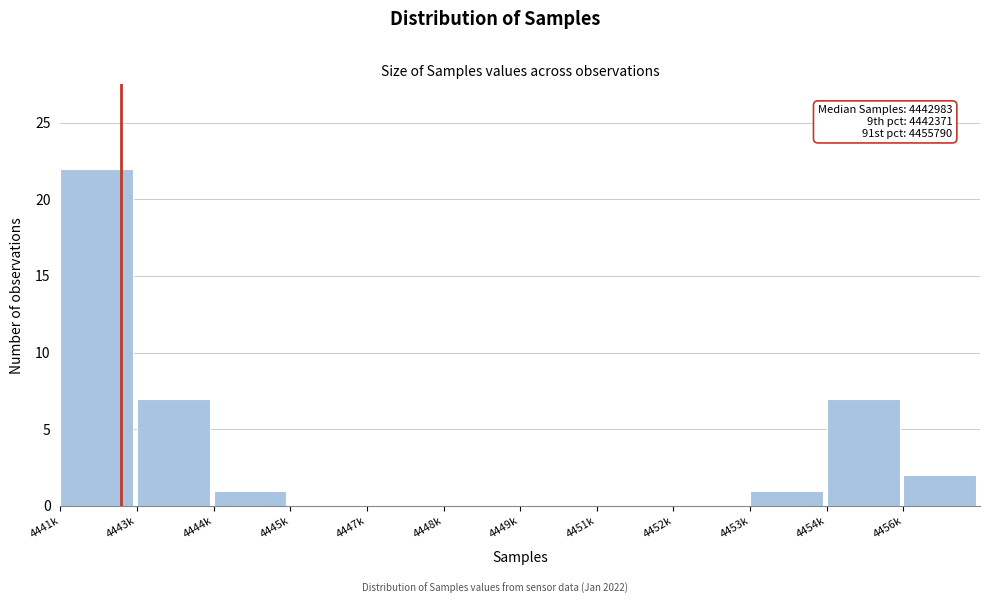

Reading left to right, transcribe all the data shown in this chart.

4441k=22	4443k=7	4444k=1	4445k=0	4447k=0	4448k=0	4449k=0	4451k=0	4452k=0	4453k=1	4454k=7	4456k=2